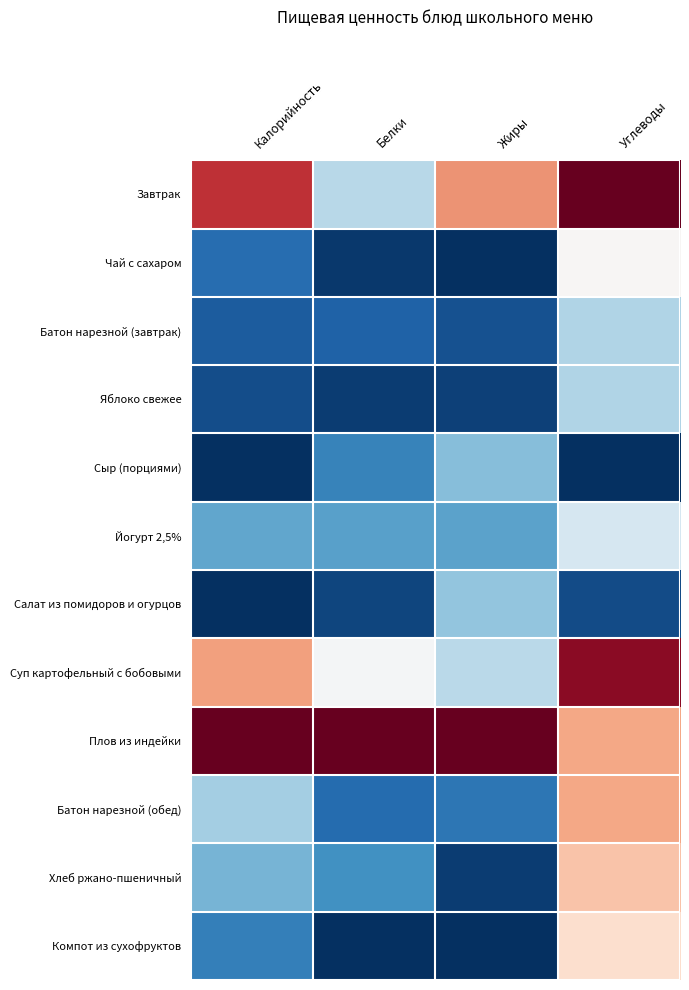

Which series has the largest range (max minus min)?

Завтрак